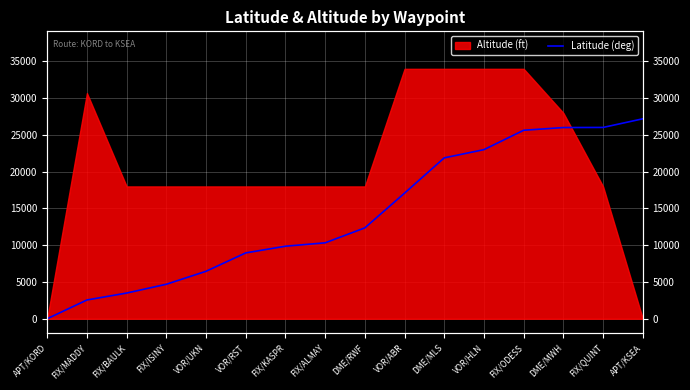

At which category does the chart reach its minimum across all series?

APT/KORD